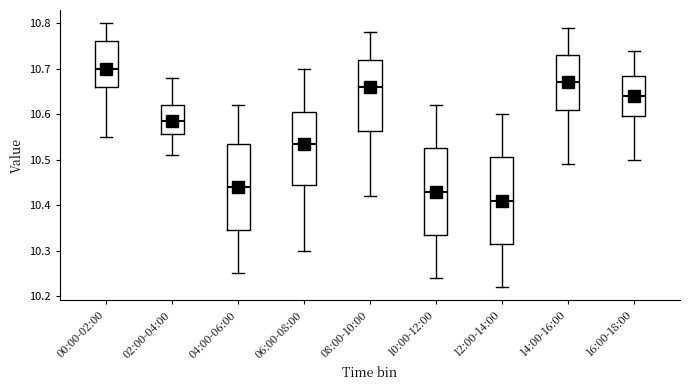

Where does the lower whisker of the box for 08:00-10:00 end on the y-axis? The values are not printed on the chart, so give them approximately, as read against the axis.

10.42